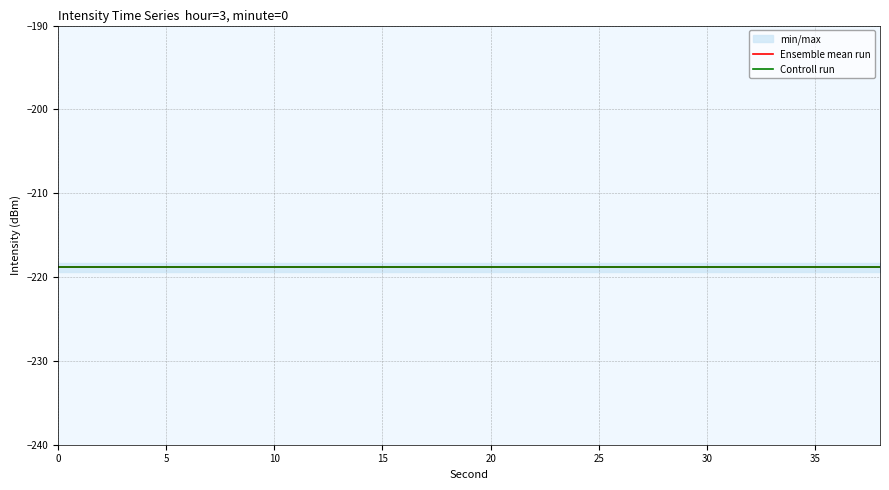

Reading right to left, extract all data points from this chart.

min_max: -218.8	-218.8	-218.8	-218.8	-218.8	-218.8	-218.8	-218.8	-218.8	-218.8	-218.8	-218.8	-218.8	-218.8	-218.8	-218.8	-218.8	-218.8	-218.8	-218.8
ensemble_mean: -218.8	-218.8	-218.8	-218.8	-218.8	-218.8	-218.8	-218.8	-218.8	-218.8	-218.8	-218.8	-218.8	-218.8	-218.8	-218.8	-218.8	-218.8	-218.8	-218.8
control_run: -218.8	-218.8	-218.8	-218.8	-218.8	-218.8	-218.8	-218.8	-218.8	-218.8	-218.8	-218.8	-218.8	-218.8	-218.8	-218.8	-218.8	-218.8	-218.8	-218.8
second: 38.0	36.0	34.0	32.0	30.0	28.0	26.0	24.0	22.0	20.0	18.0	16.0	14.0	12.0	10.0	8.0	6.0	4.0	2.0	0.0
minute: 0.0	0.0	0.0	0.0	0.0	0.0	0.0	0.0	0.0	0.0	0.0	0.0	0.0	0.0	0.0	0.0	0.0	0.0	0.0	0.0